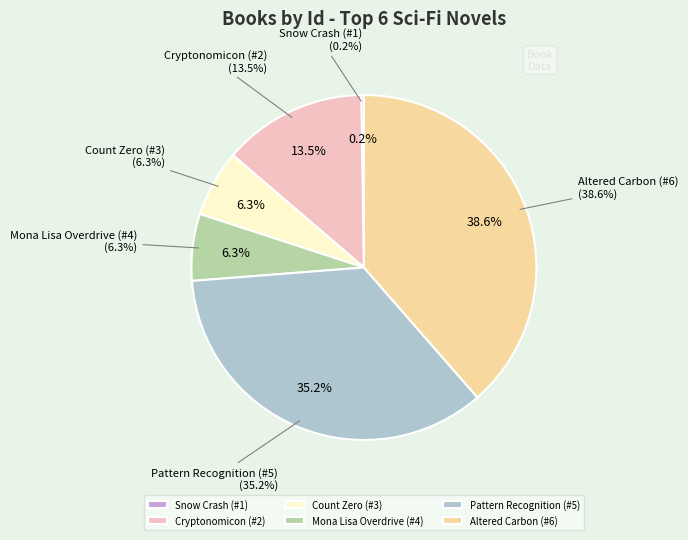

To the nearest percent, what is the average slice percentage?

17%